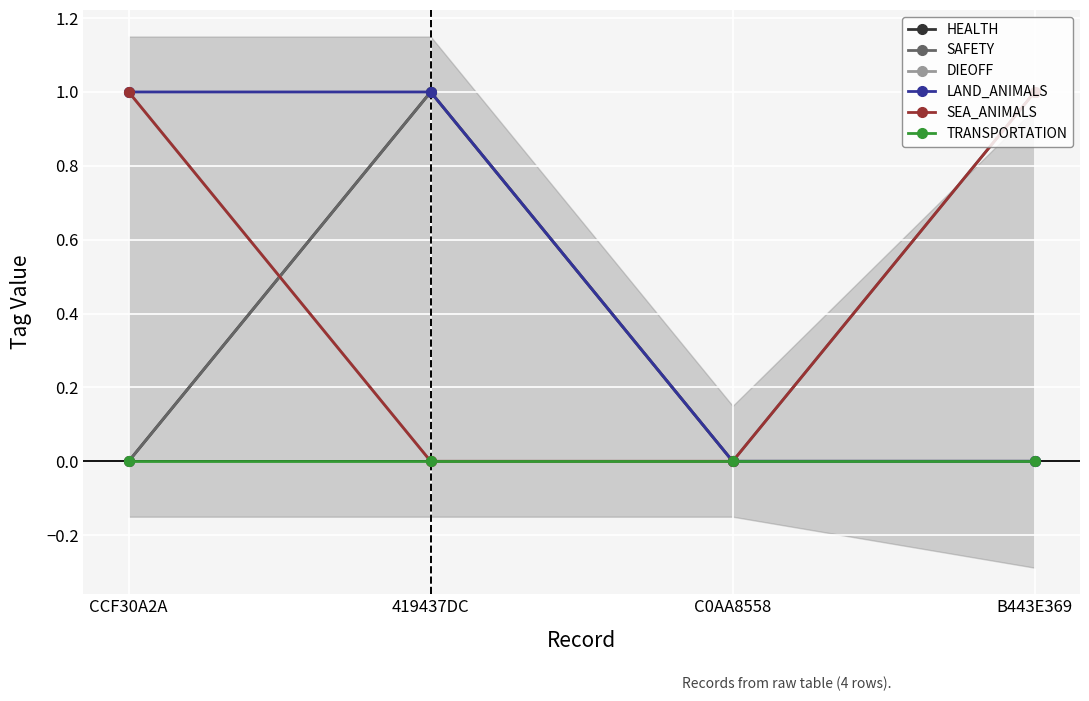

Which category has the highest value in the DIEOFF series?

CCF30A2A